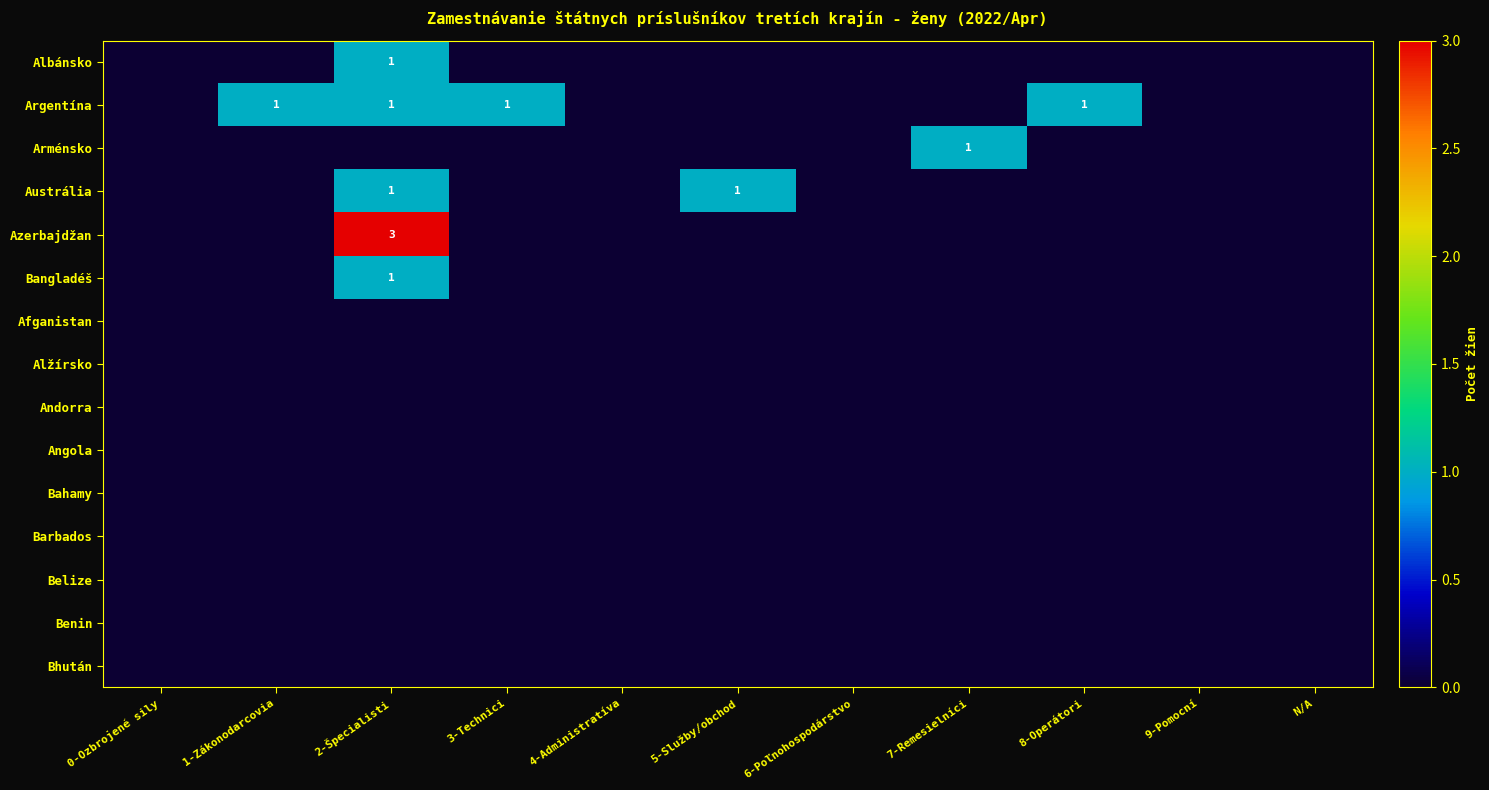

The value of Argentína at 3-Technici is 1. True or false?

True